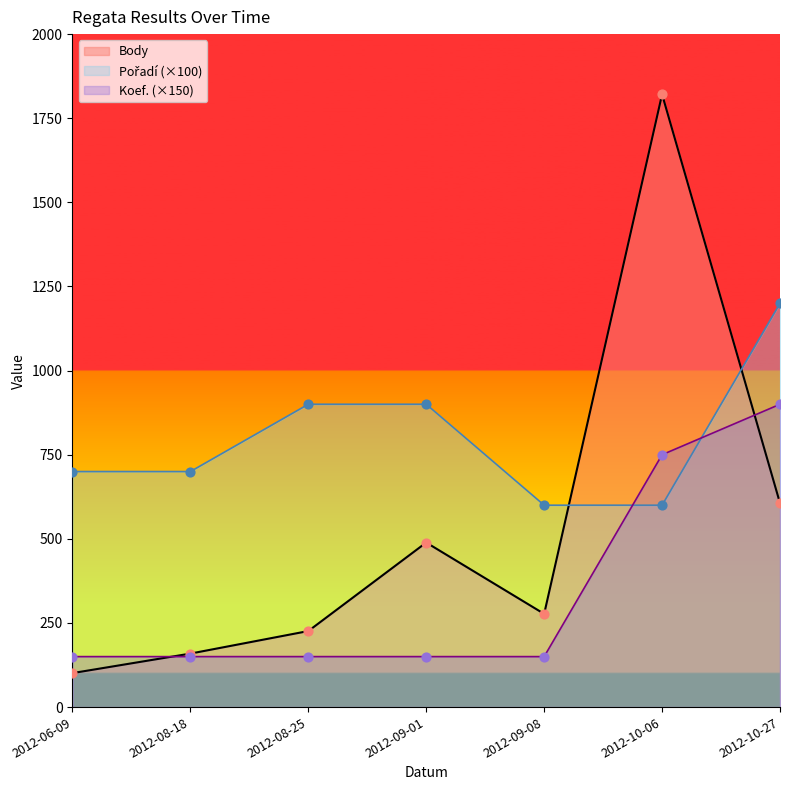

Which series has the largest Y range (max minus min)?

Body